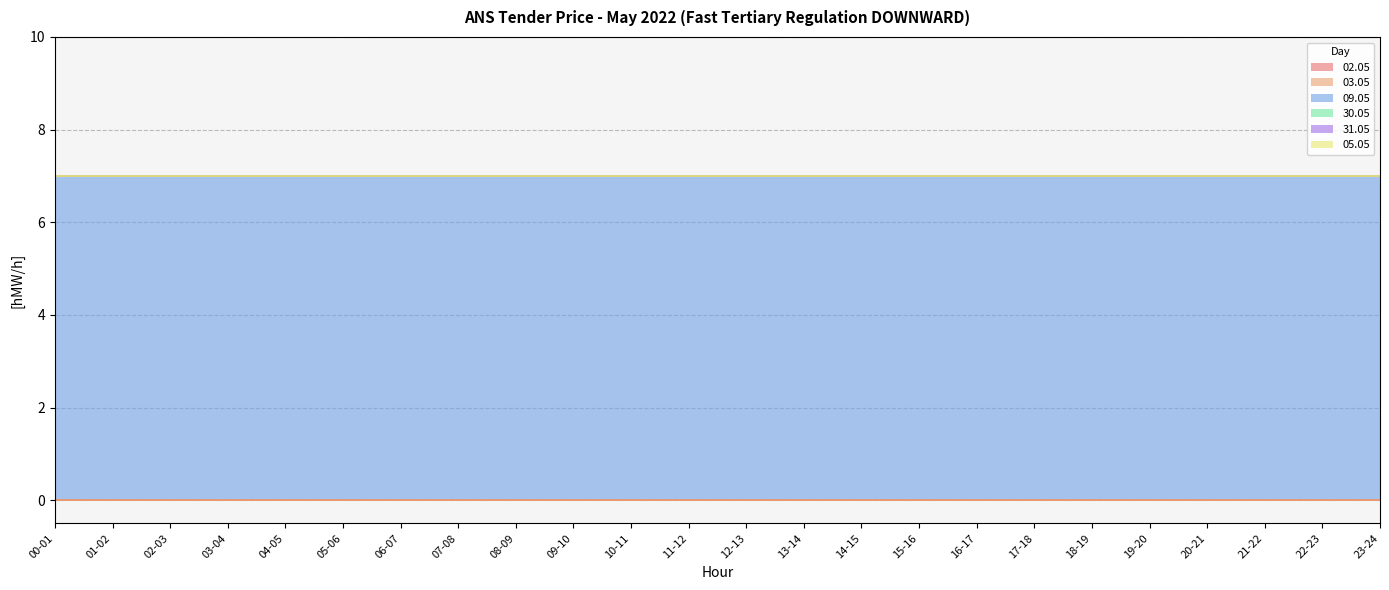

Count the number of categories in the chart.

24